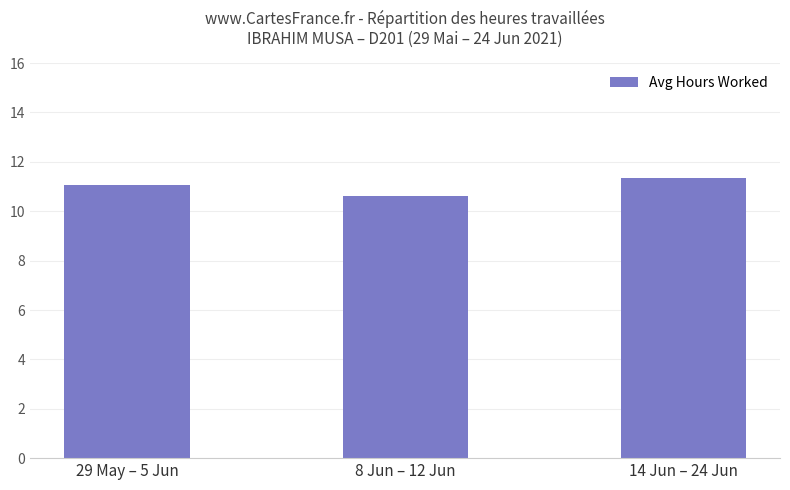

True or false: the data shows 16.7 at 29 May – 5 Jun.

False